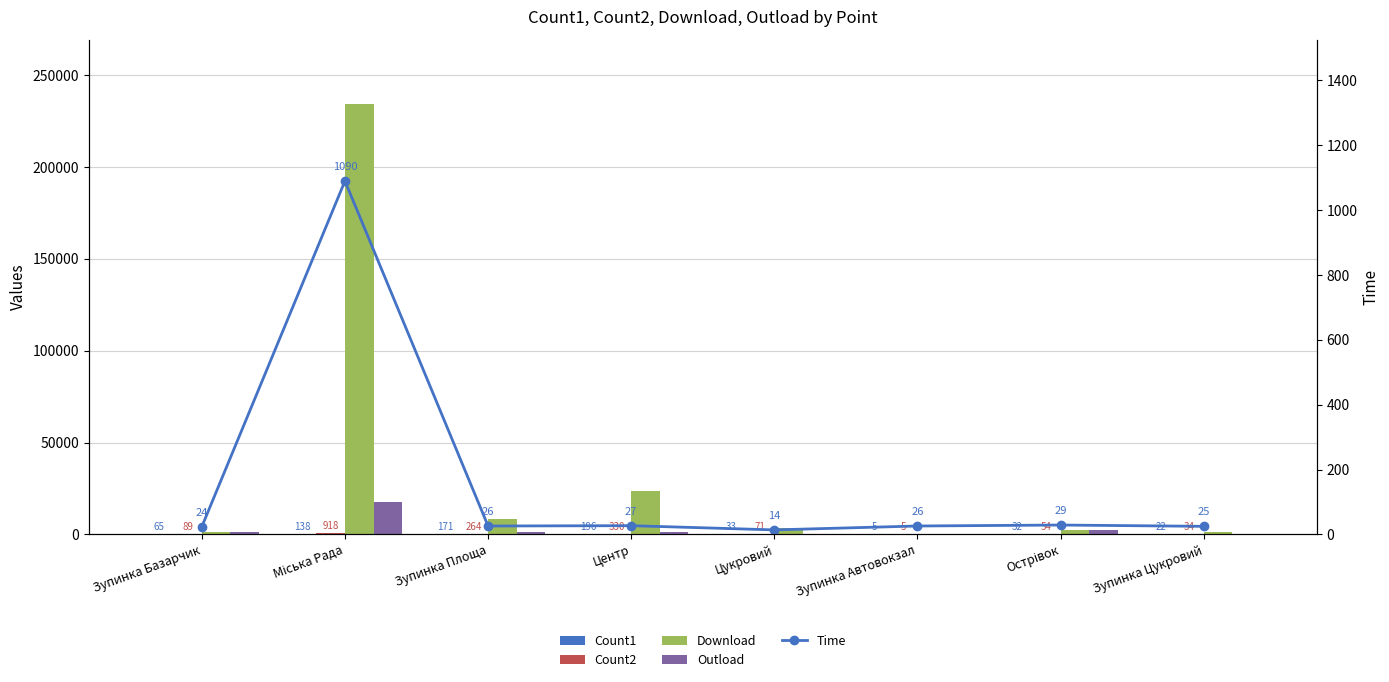

Rank the categories by Download value from highest to lowest.

Міська Рада, Центр, Зупинка Площа, Цукровий, Острівок, Зупинка Базарчик, Зупинка Цукровий, Зупинка Автовокзал